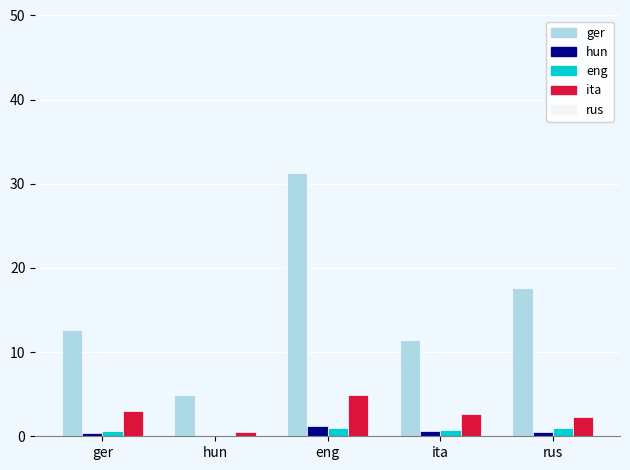

What is the greatest value displayed?

31.3